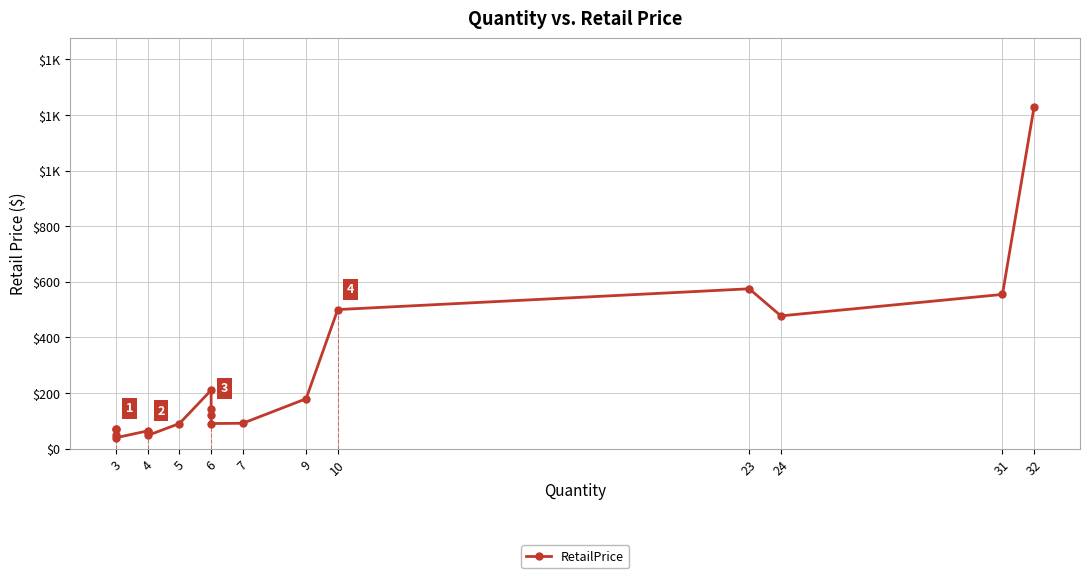

What is the value of the 11th point from the left?

143.8